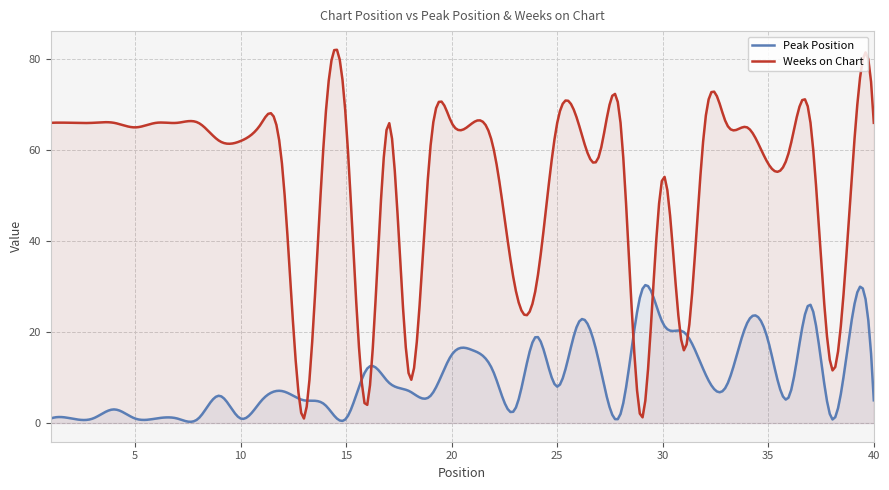

What is the maximum value for Weeks on Chart?

82.1